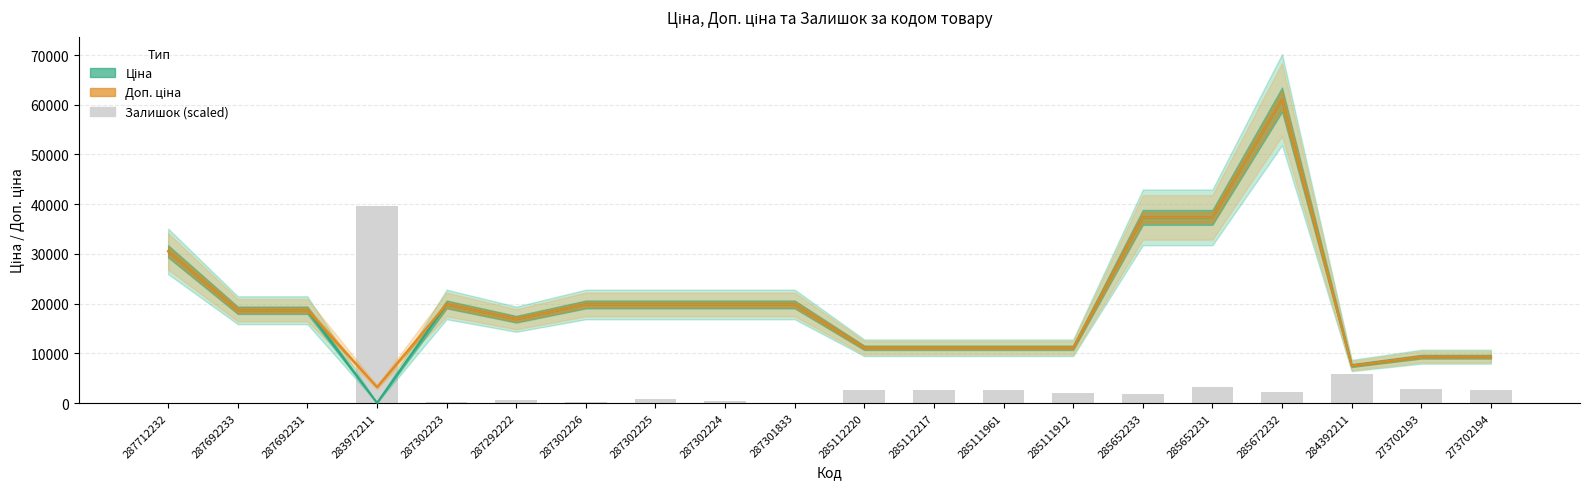

How many values in the Залишок (scaled) series are below 2100?

10